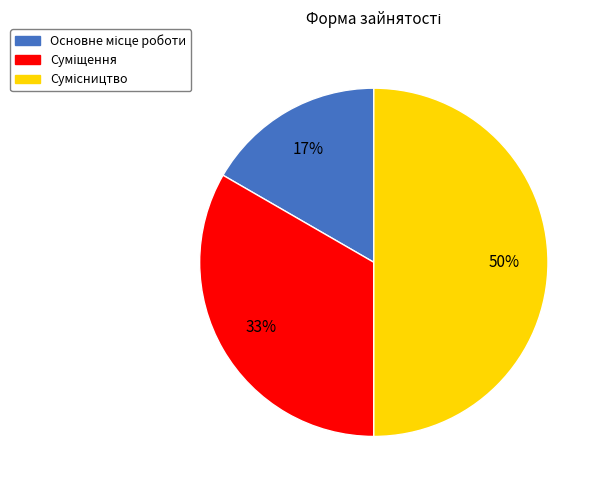

To the nearest percent, what is the average slice percentage?

33%